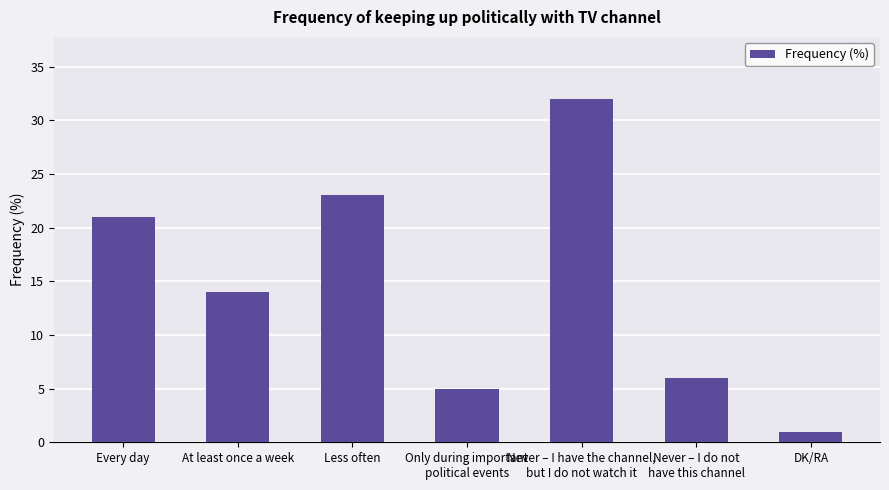

What is the label of the 7th bar from the left?

DK/RA